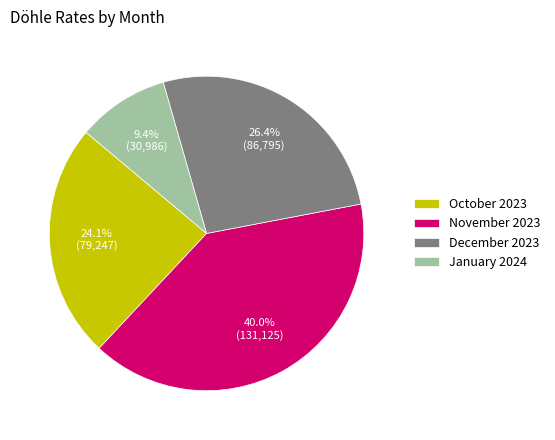

What percentage is NOT represented by October 2023?

75.9%